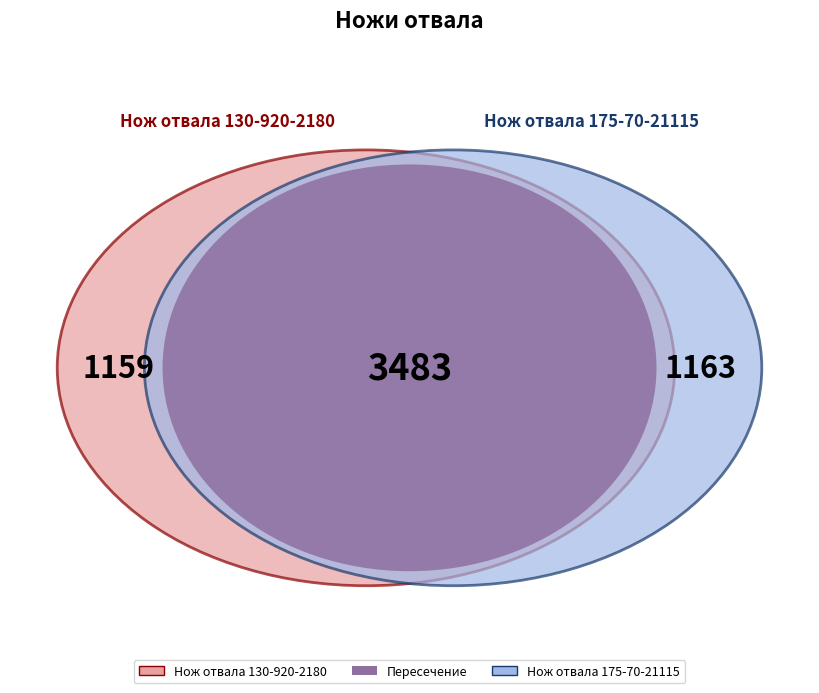

Is Нож отвала 154-70-16591 the majority of the pie?

No